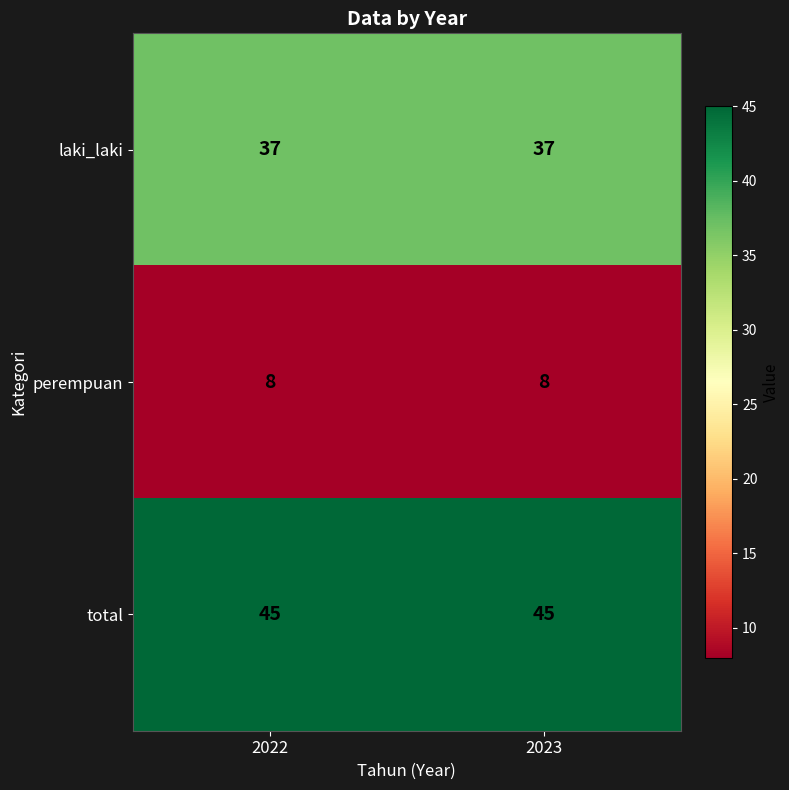

What is the total value across all series at 2023?

90